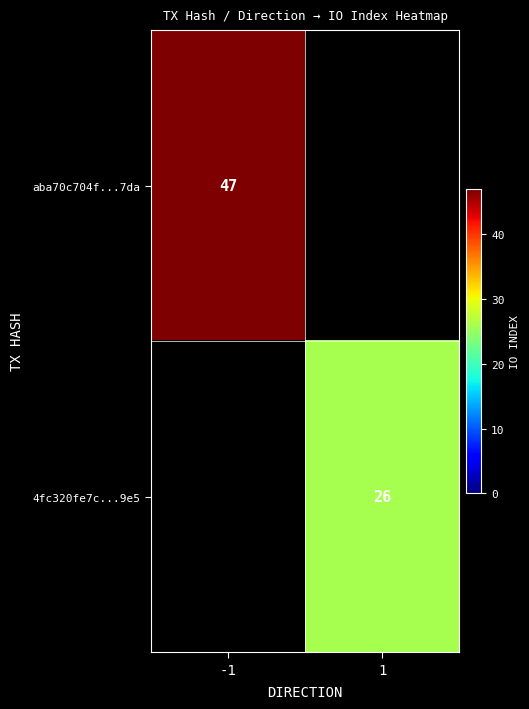

True or false: 4fc320fe7c...9e5 has a value of 26 at 1.

True